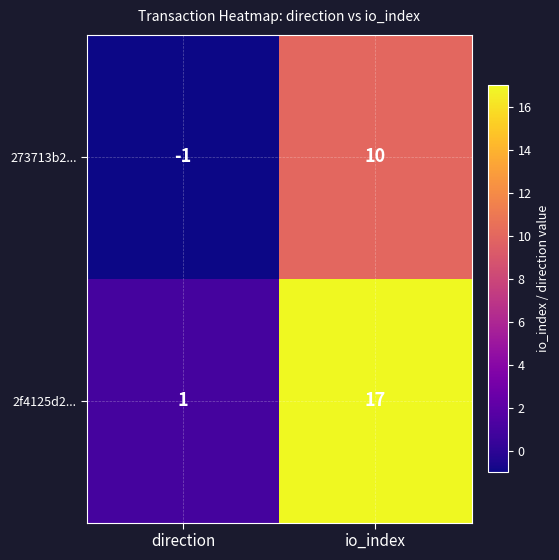

At which category is the sum across all series the highest?

io_index